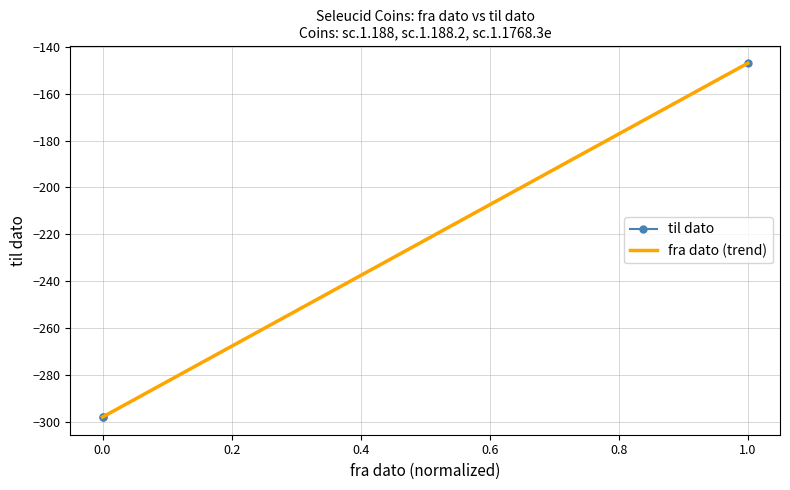

What is the lowest value of the fra dato (trend) series?

-298.0